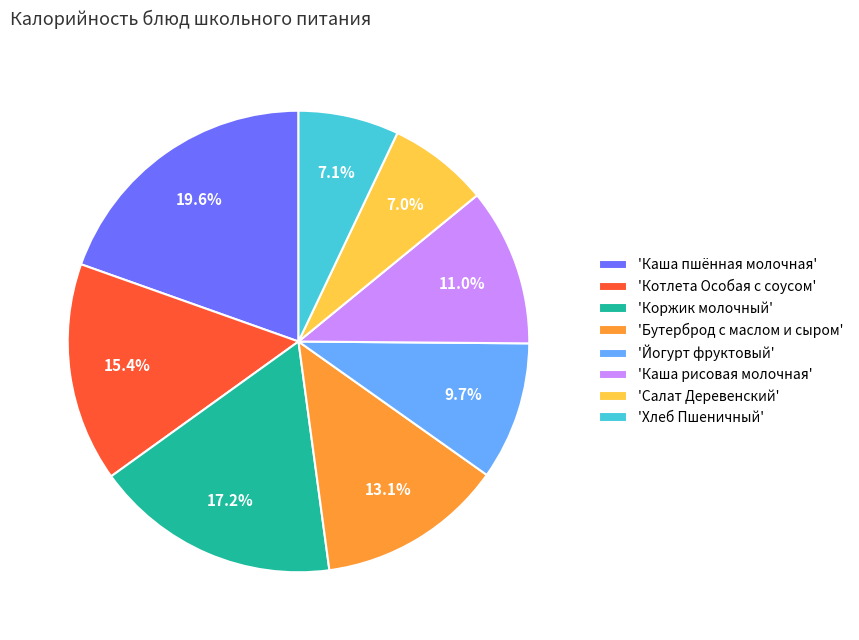

To the nearest percent, what is the average slice percentage?

12%